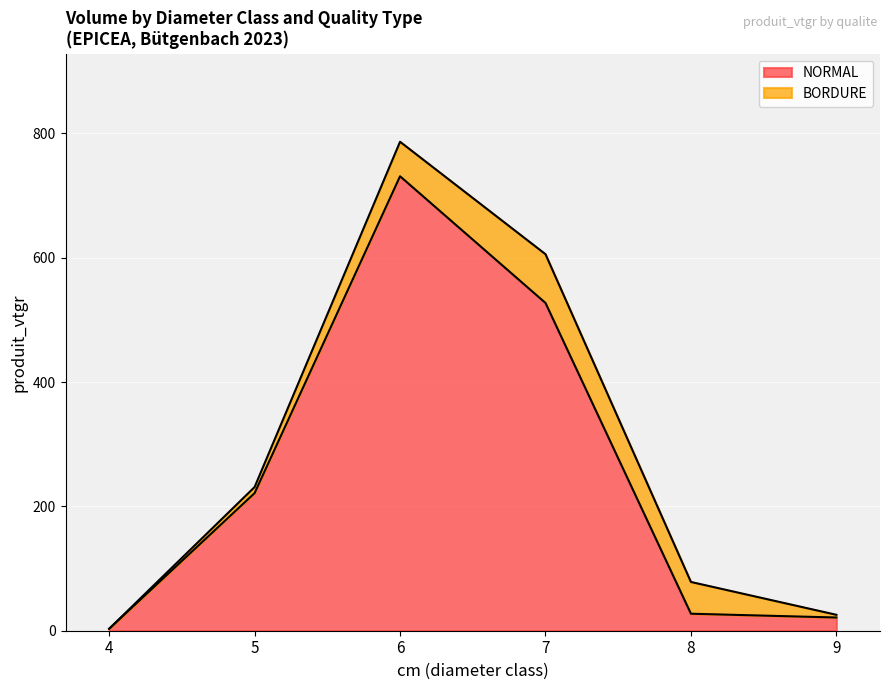

What is the average value?

255.2